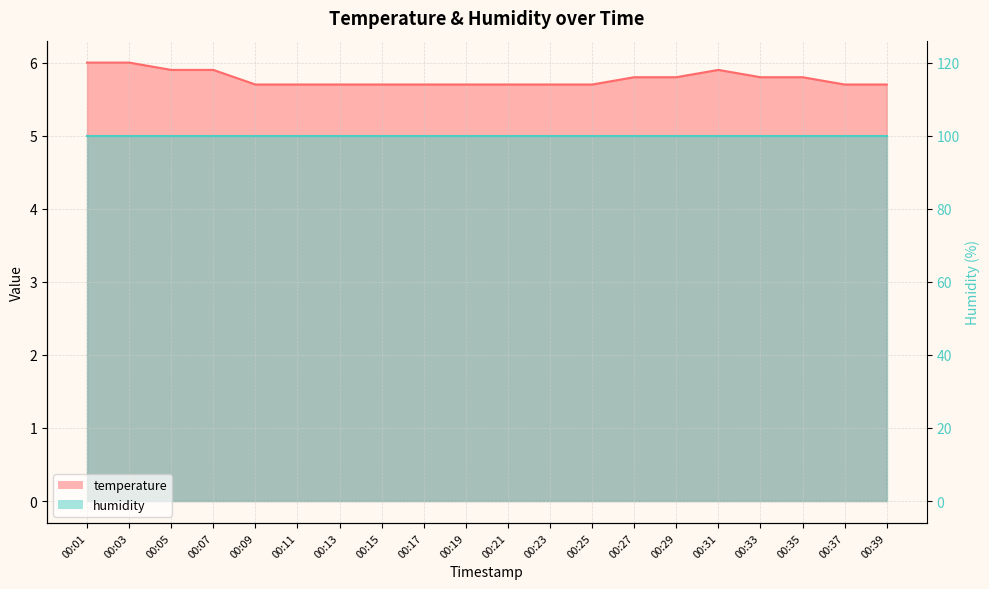

True or false: the data shows 5.7 at 00:39.

True